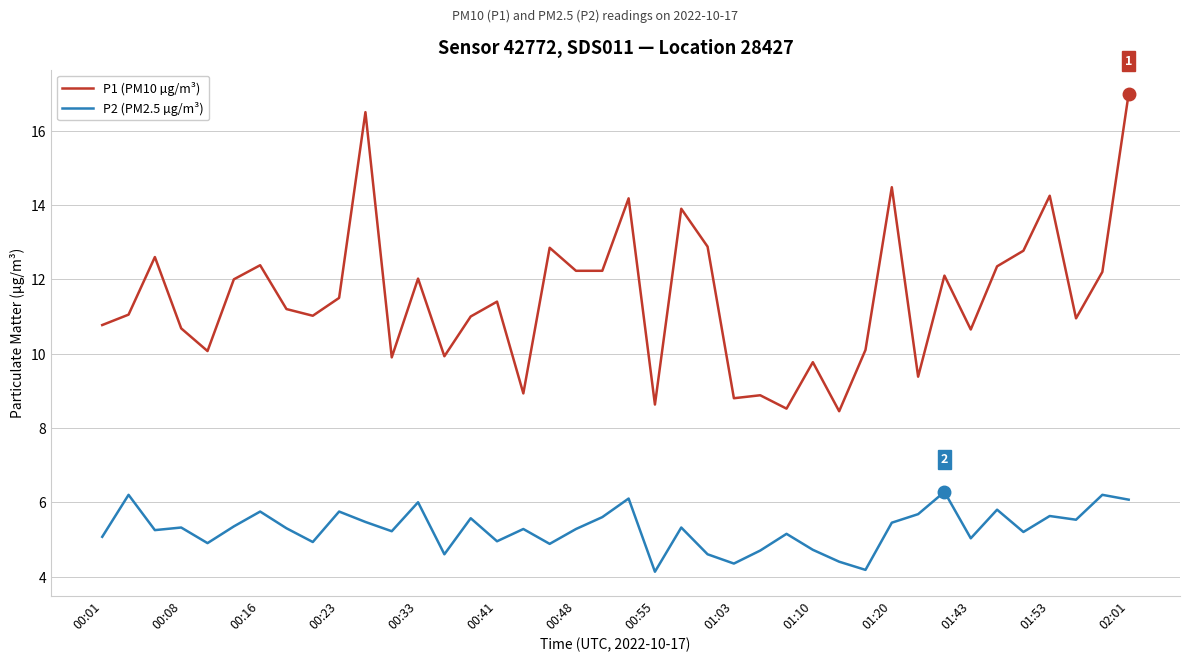

Which series has the widest spread of values?

P1 (PM10 µg/m³)